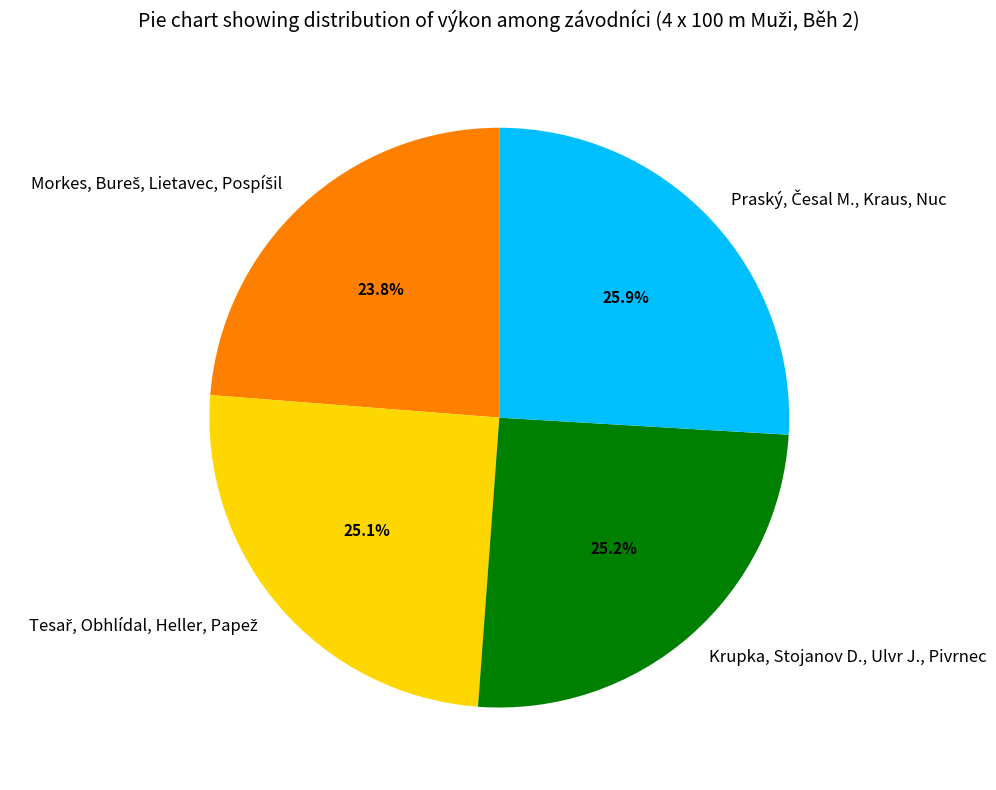

Is there any slice that represents more than half of the pie?

No